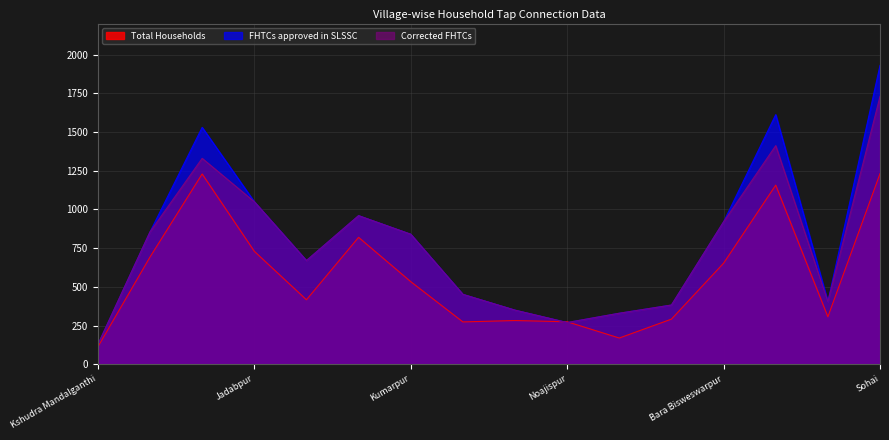

What is the total value across all series at Daibagnapol?

1178